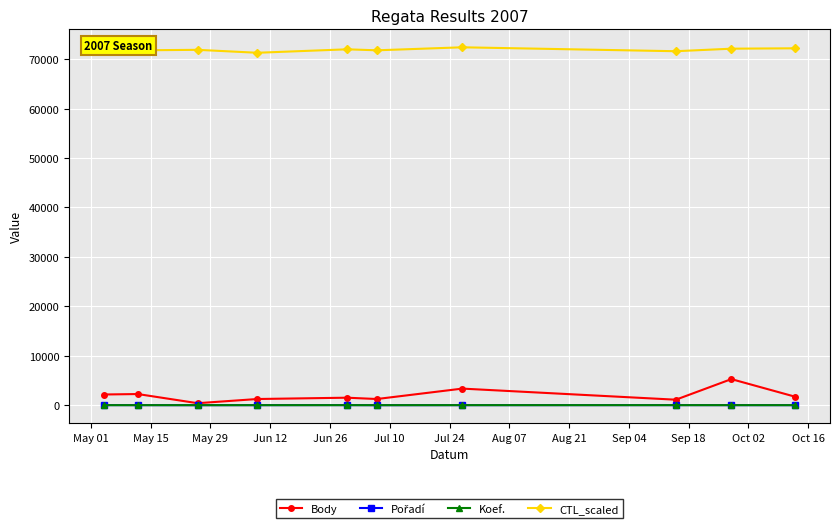

In Body, how many points are lower than both neighbors (excluding endpoints)?

3